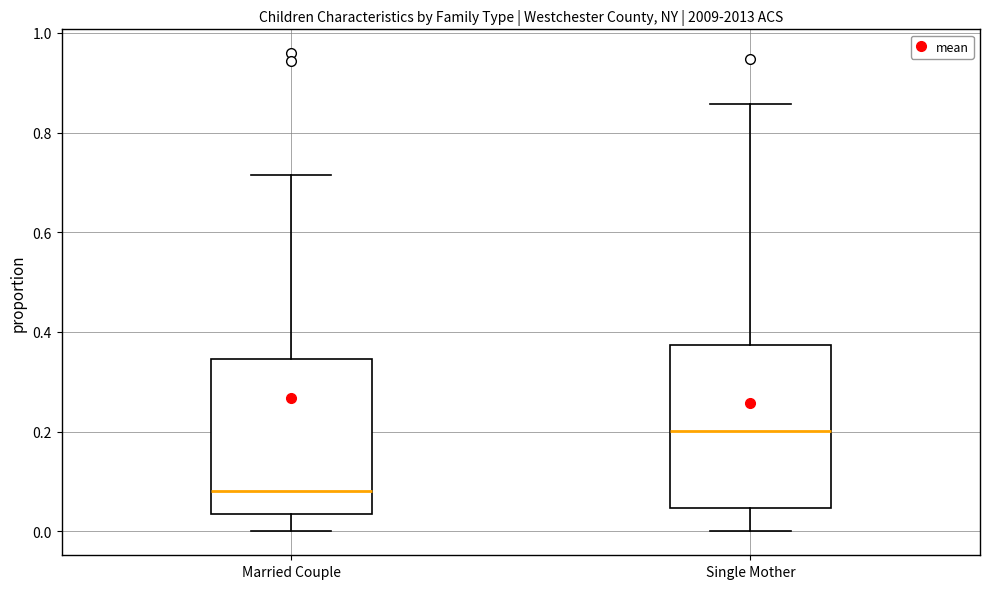

Where is the upper edge of the box for Single Mother on the y-axis? The values are not printed on the chart, so give them approximately, as read against the axis.

0.38